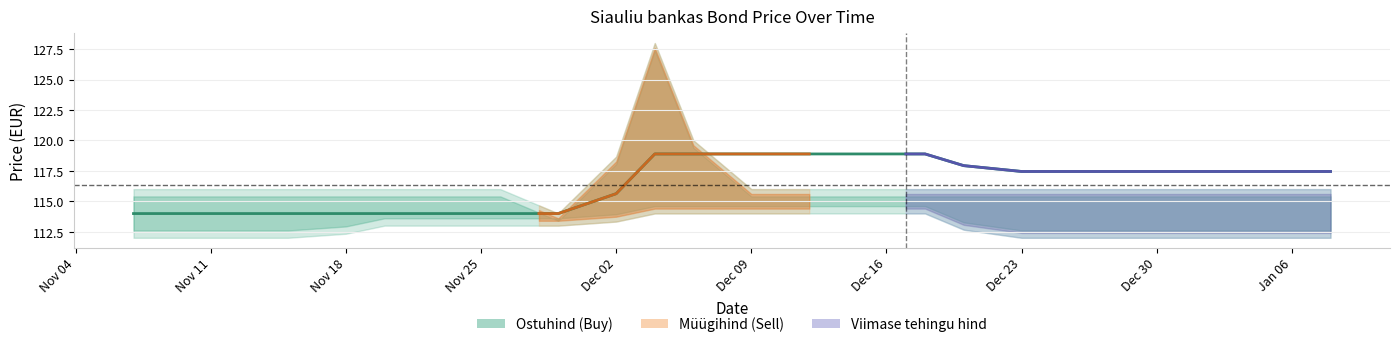

Where is Viimase tehingu hind nearest to the value 116?

Dec 02